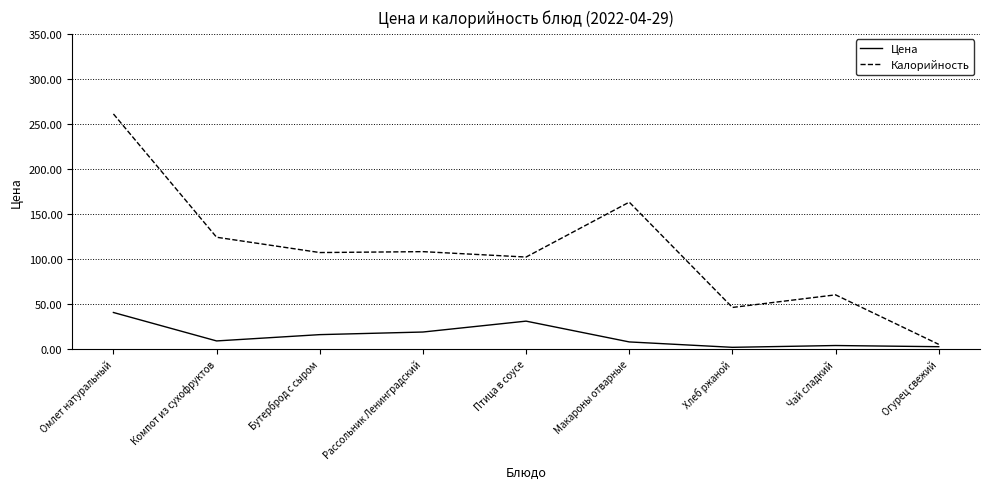

Rank the series by their maximum value, from lowest to highest.

Цена, Калорийность